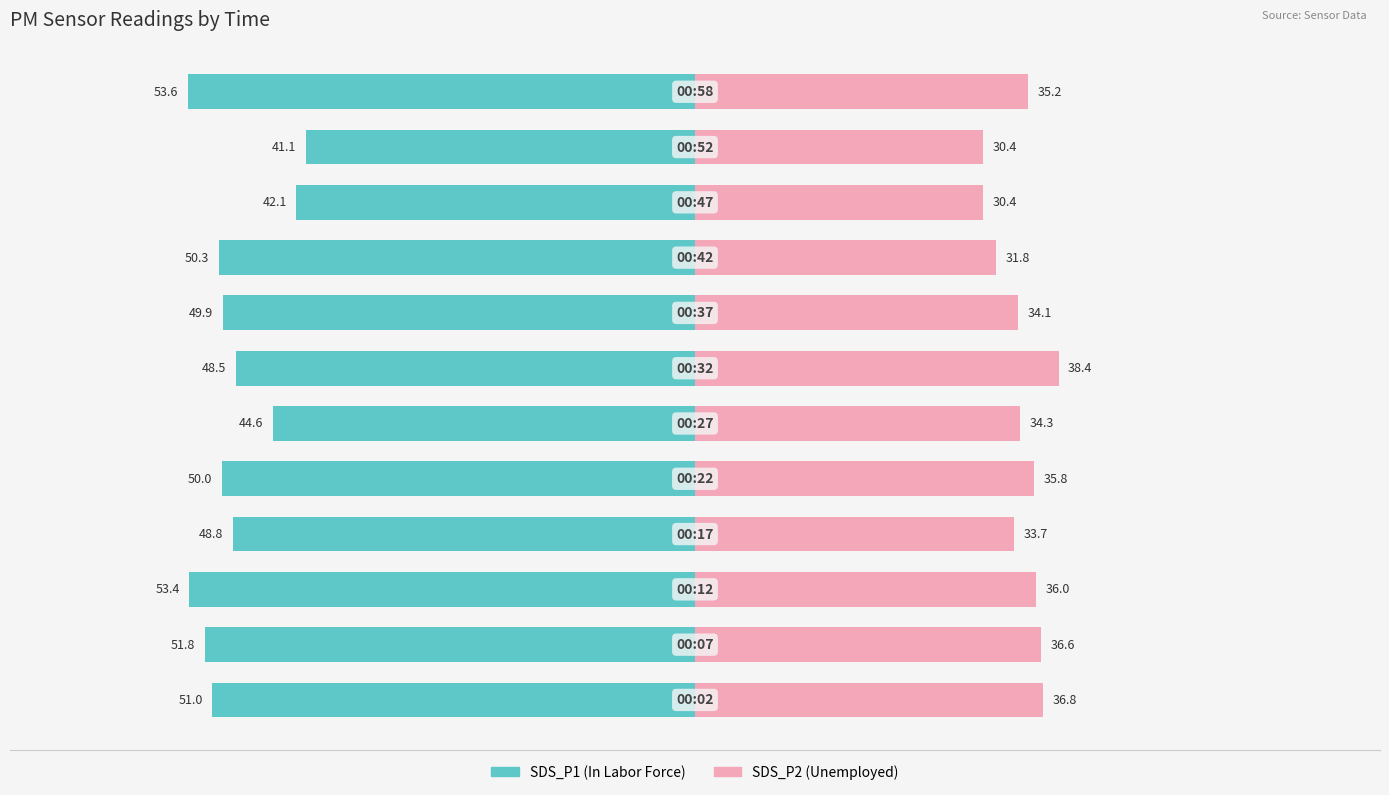

Between 2 and 7, which series saw the biggest shift?

SDS_P1